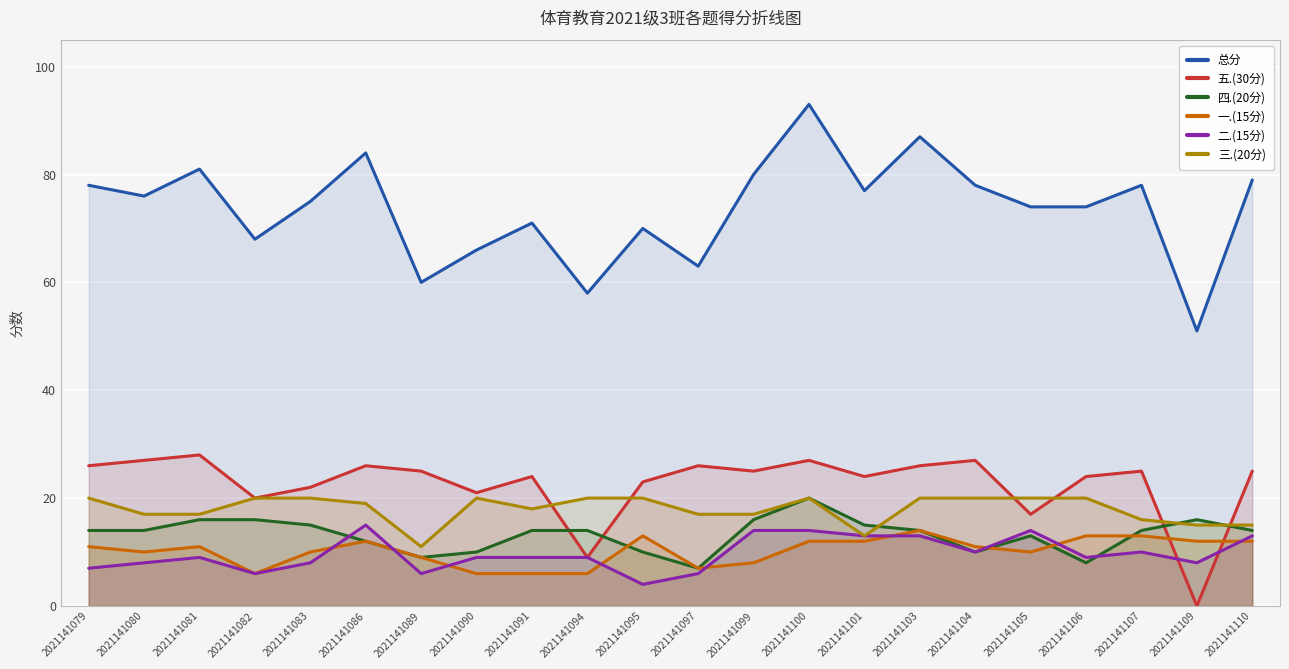

What is the value of the 五.(30分) point at the 1st from the left?

26